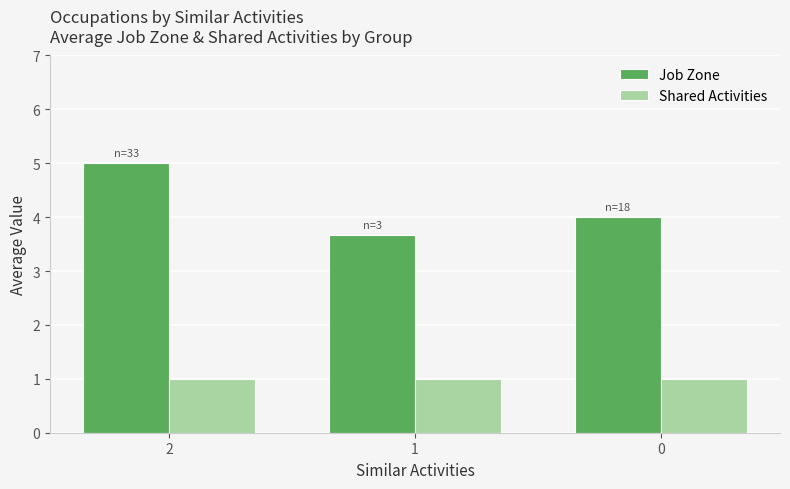

At 0, list the series in order from largest to smallest.

Job Zone, Shared Activities